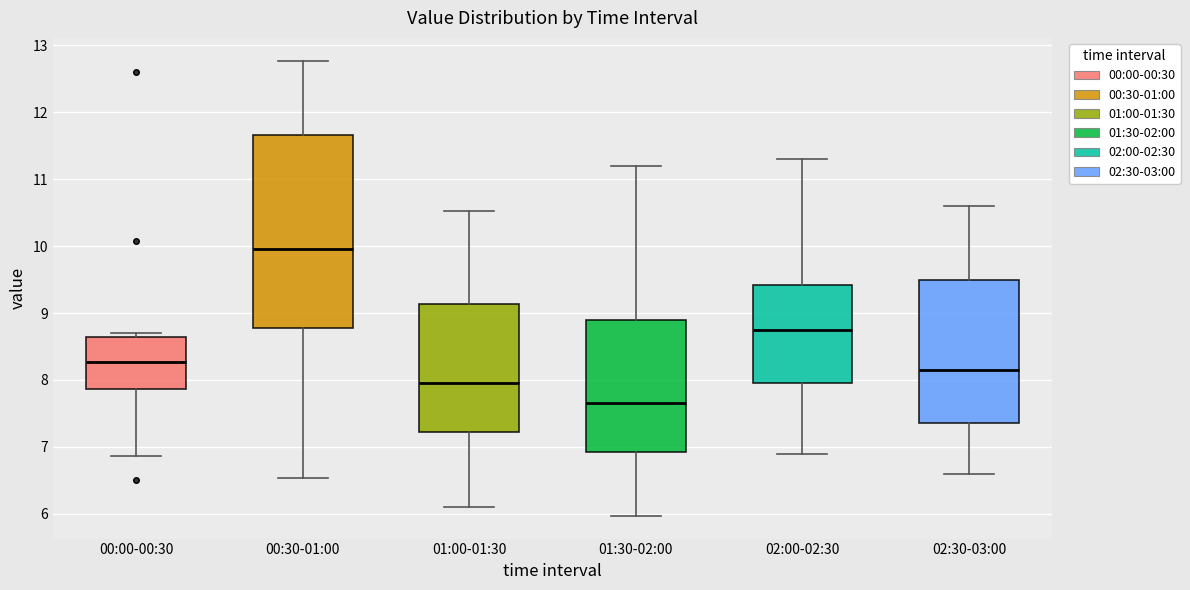

Which box is the tallest, from its lower edge to its upper edge?

00:30-01:00